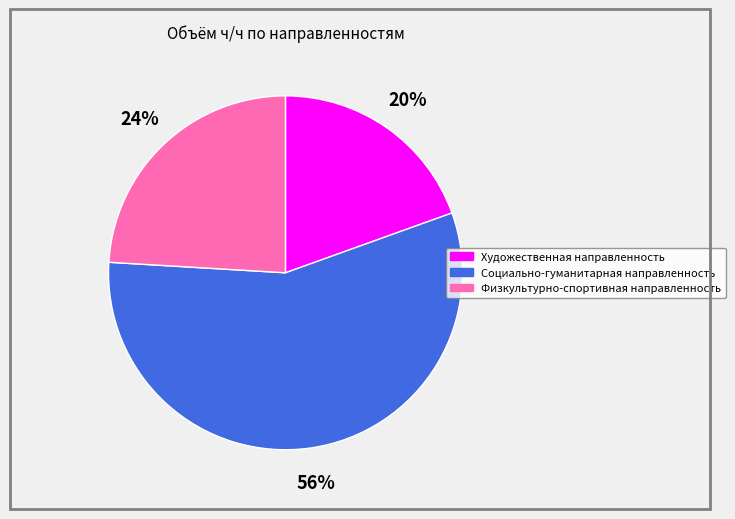

Which has a higher value, Физкультурно-спортивная направленность or Художественная направленность?

Физкультурно-спортивная направленность